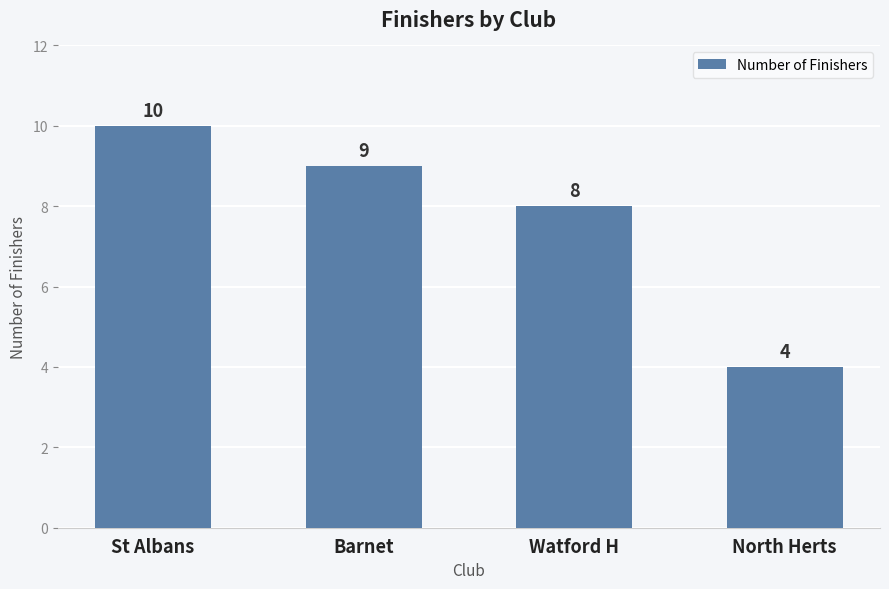

The chart shows a value of 4 at North Herts. True or false?

True